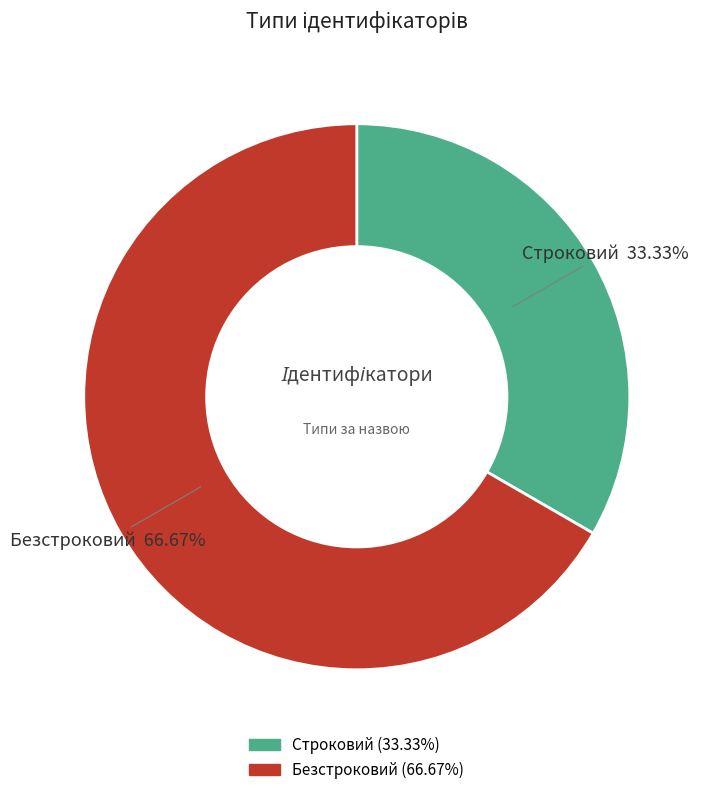

Between Строковий and Безстроковий, which is larger?

Безстроковий